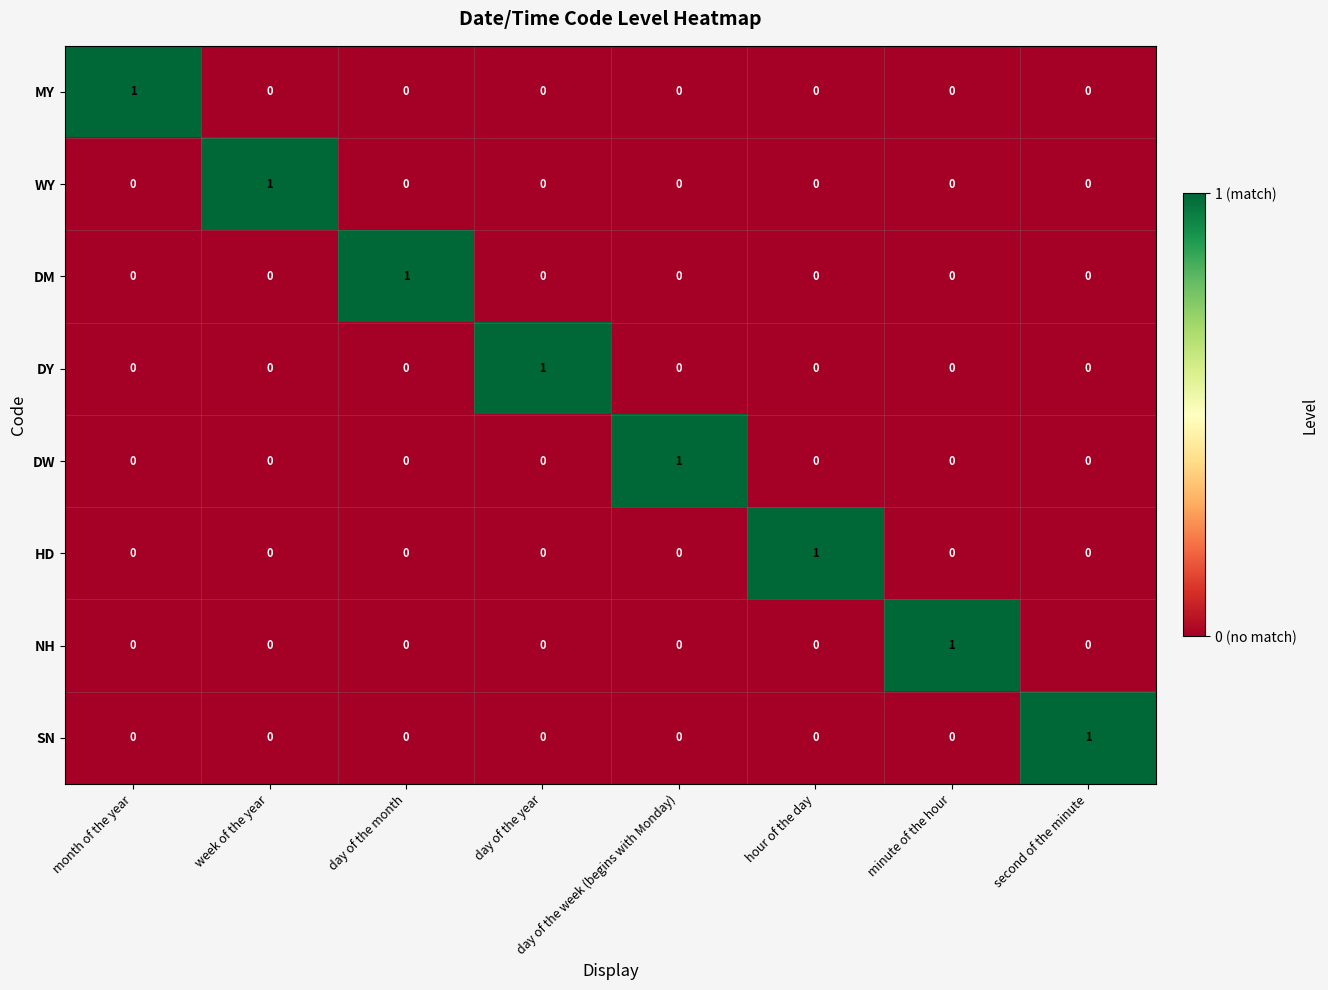

The value of MY at month of the year is 2. True or false?

False